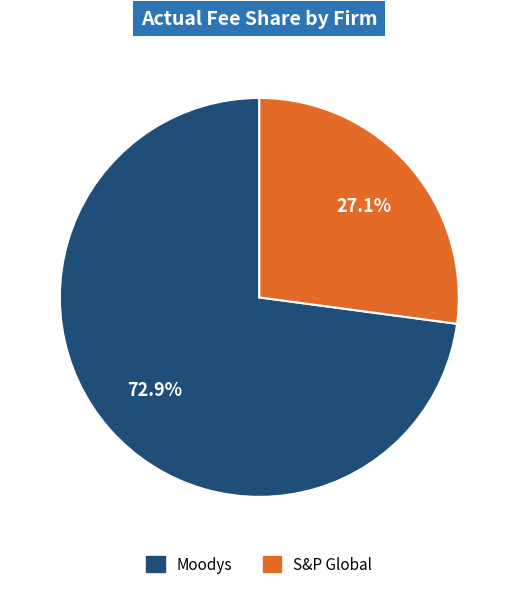

What is the ratio of the value at Moodys to the value at S&P Global?

2.7